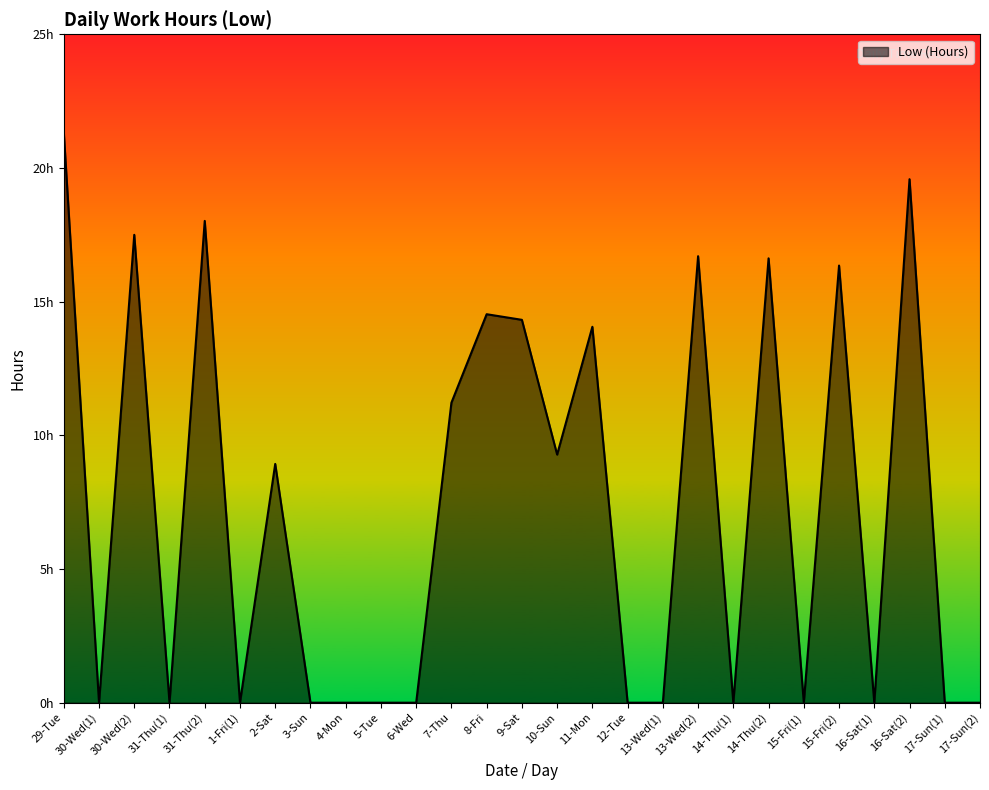

True or false: the data shows 16.6 at 14-Thu(2).

True